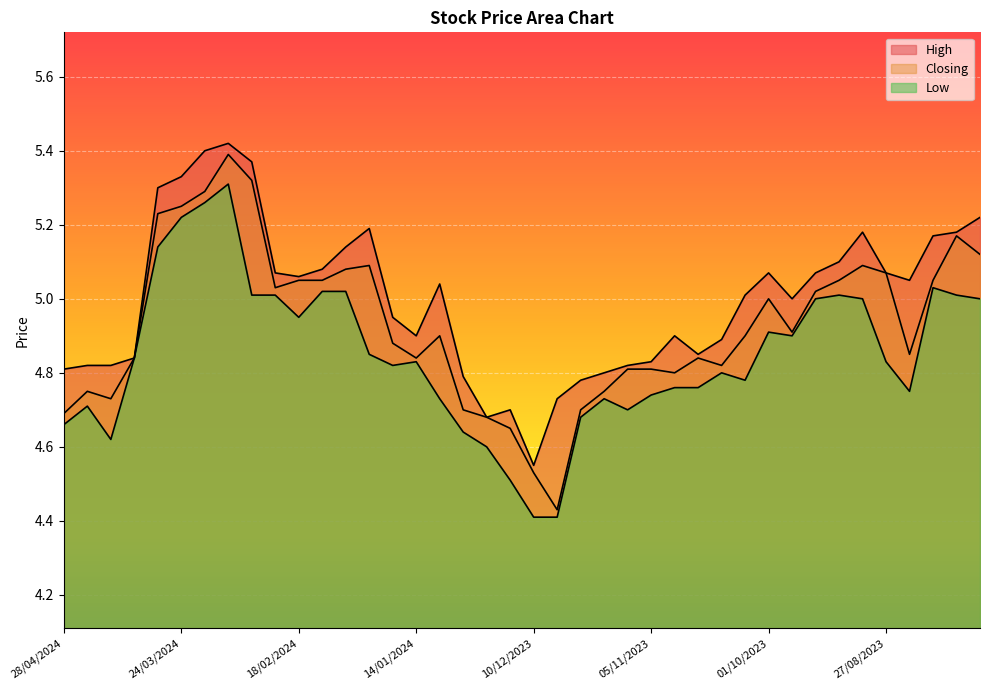

What is the difference between the Low values at 31/12/2023 and 24/09/2023?

0.3